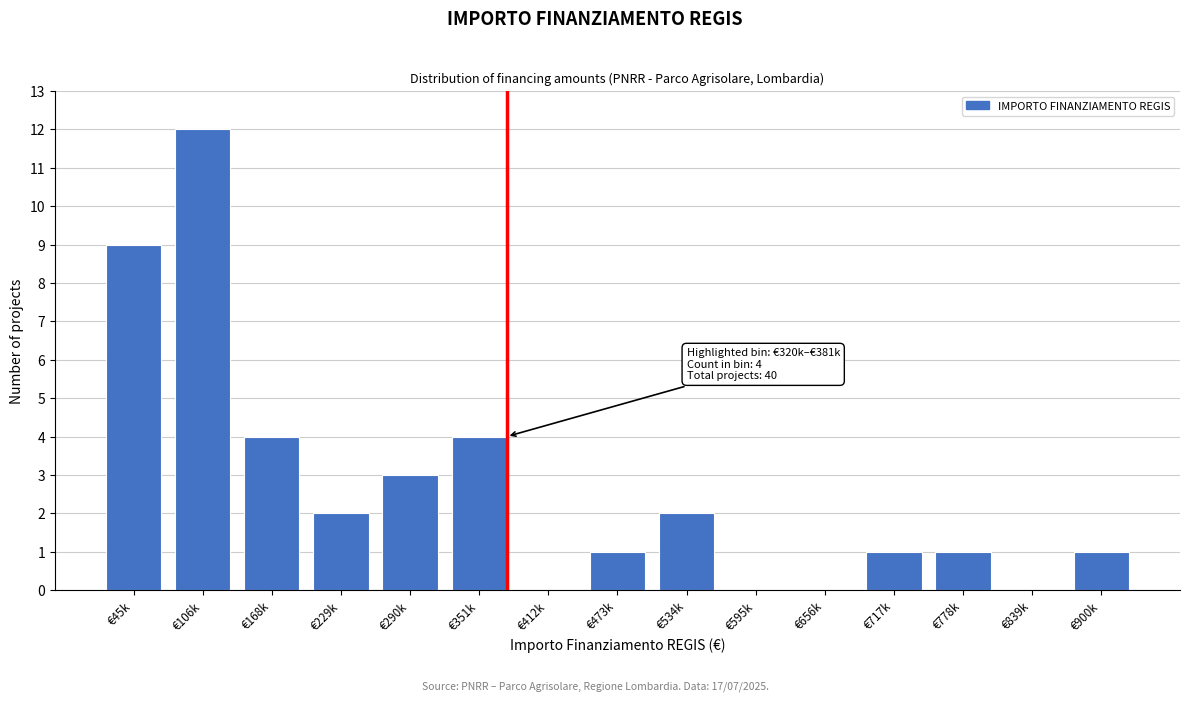

Reading left to right, what are all the values shown in this chart?

€45k=9	€106k=12	€168k=4	€229k=2	€290k=3	€351k=4	€412k=0	€473k=1	€534k=2	€595k=0	€656k=0	€717k=1	€778k=1	€839k=0	€900k=1